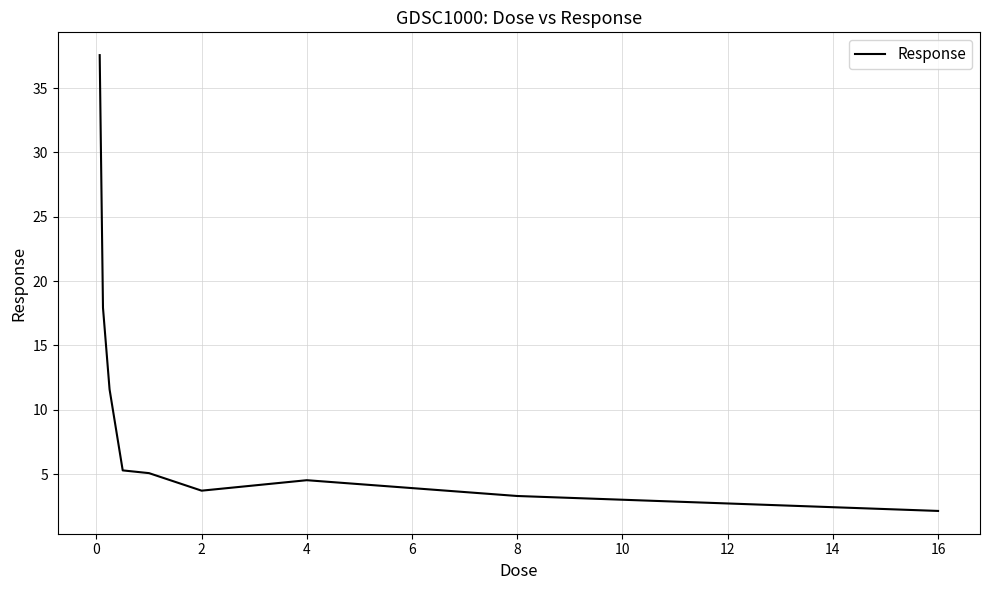

What is the difference between the maximum and minimum values?

35.4